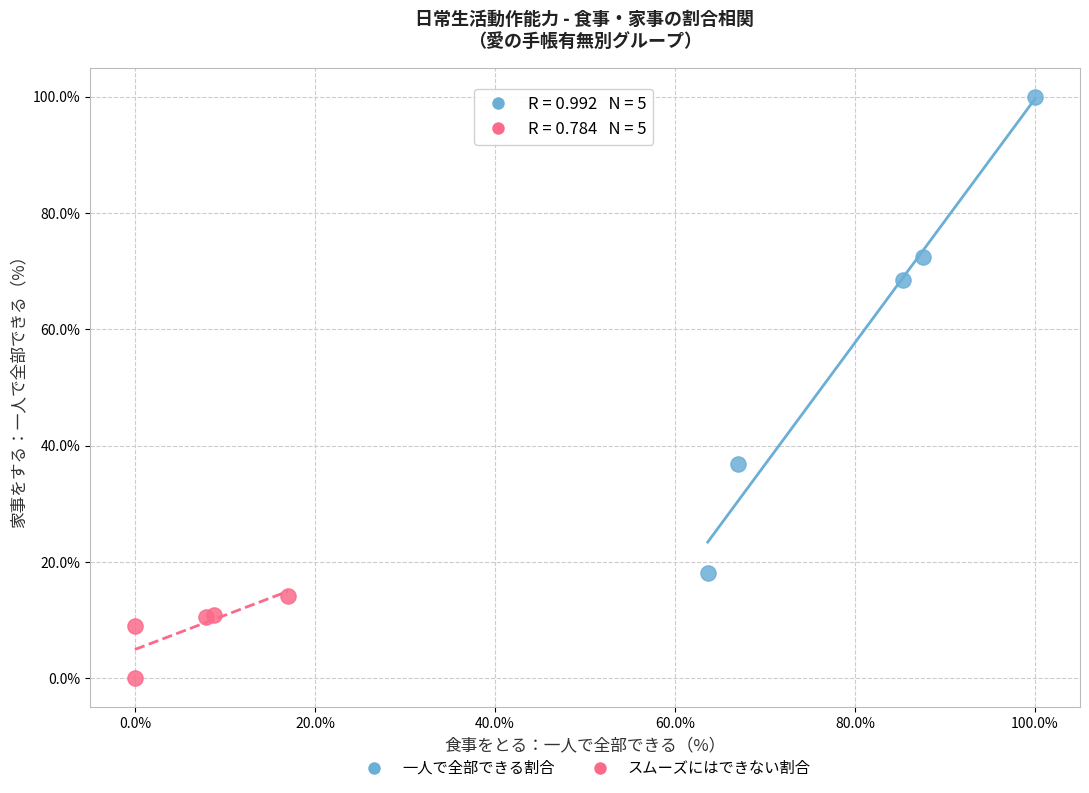

Which series reaches the maximum Y coordinate?

一人で全部できる割合